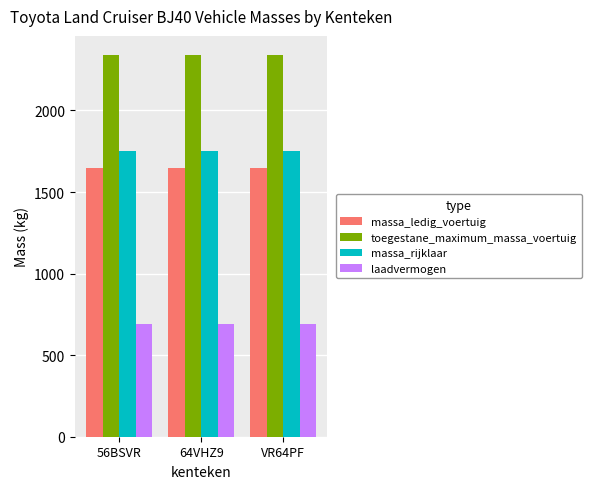

How many series are shown in this chart?

4